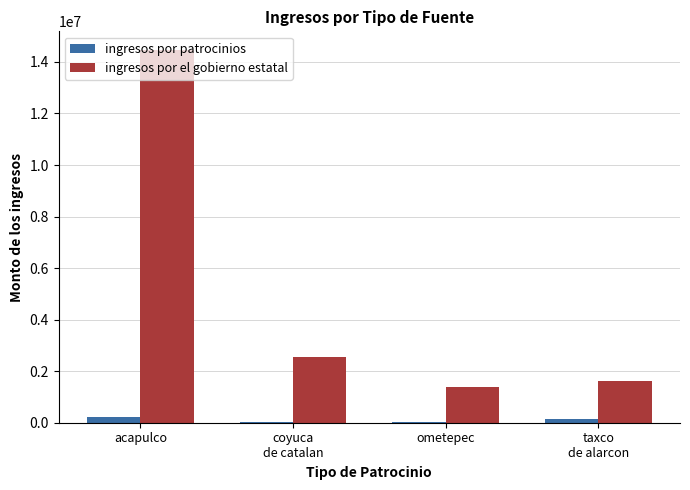

What is the total value across all series at coyuca
de catalan?

2563914.8